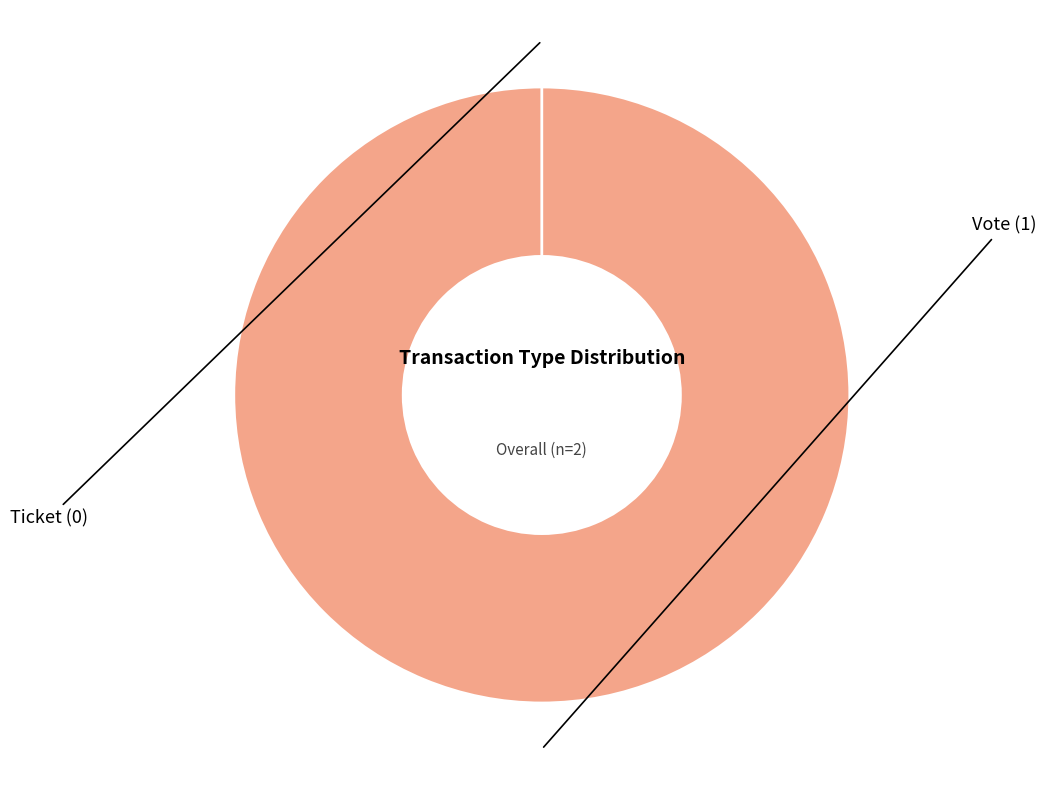

Which slice is the largest?

Vote